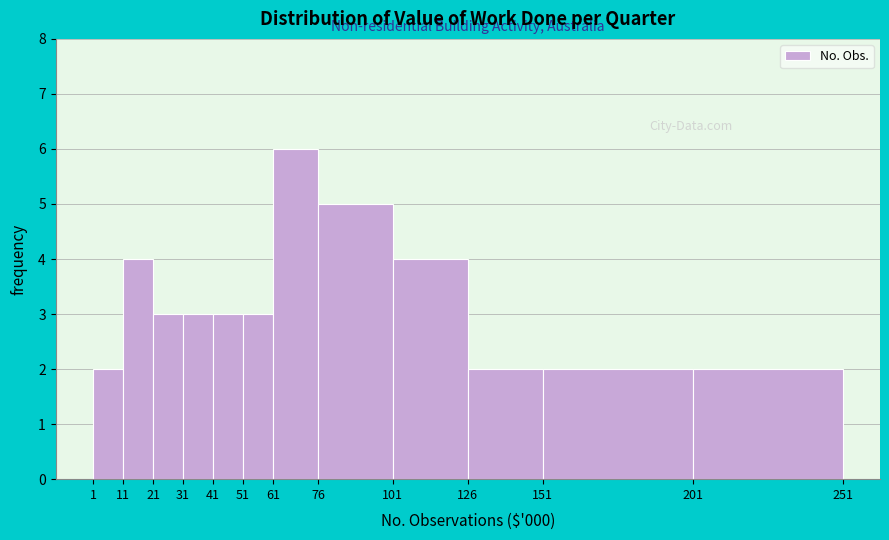

Reading left to right, list every bar in this chart as the range it spans on the x-axis followed by its height. The values are not printed on the chart, so give them approximately, as read against the axis.

1 to 11: 2
11 to 21: 4
21 to 31: 3
31 to 41: 3
41 to 51: 3
51 to 61: 3
61 to 76: 6
76 to 101: 5
101 to 126: 4
126 to 151: 2
151 to 201: 2
201 to 251: 2